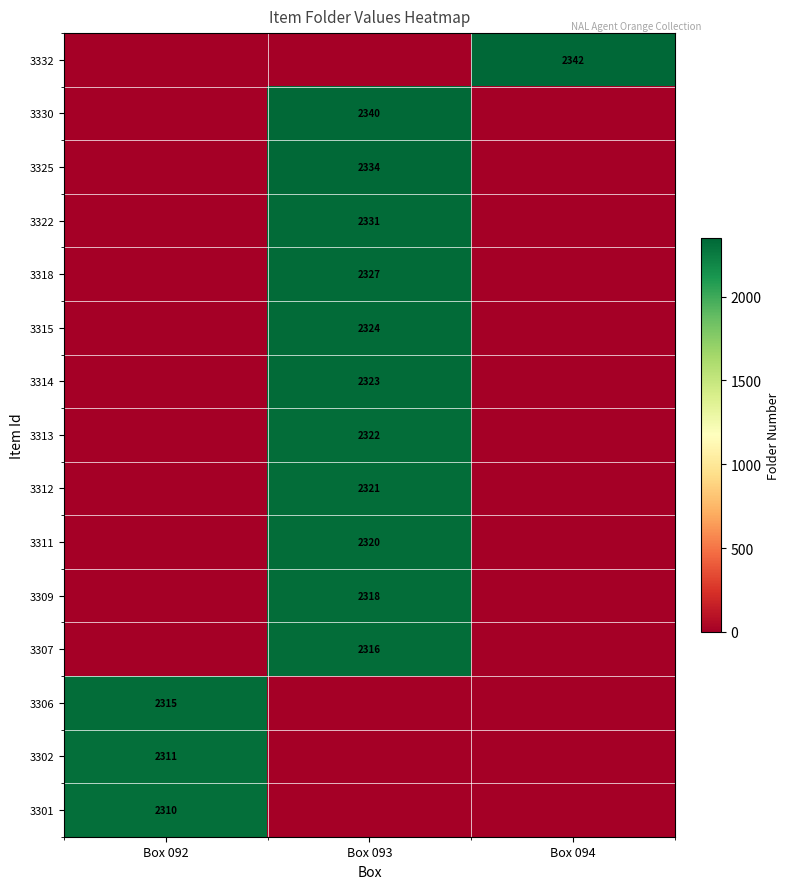

Is it true that 3301 equals 2310 at Box 092?

True